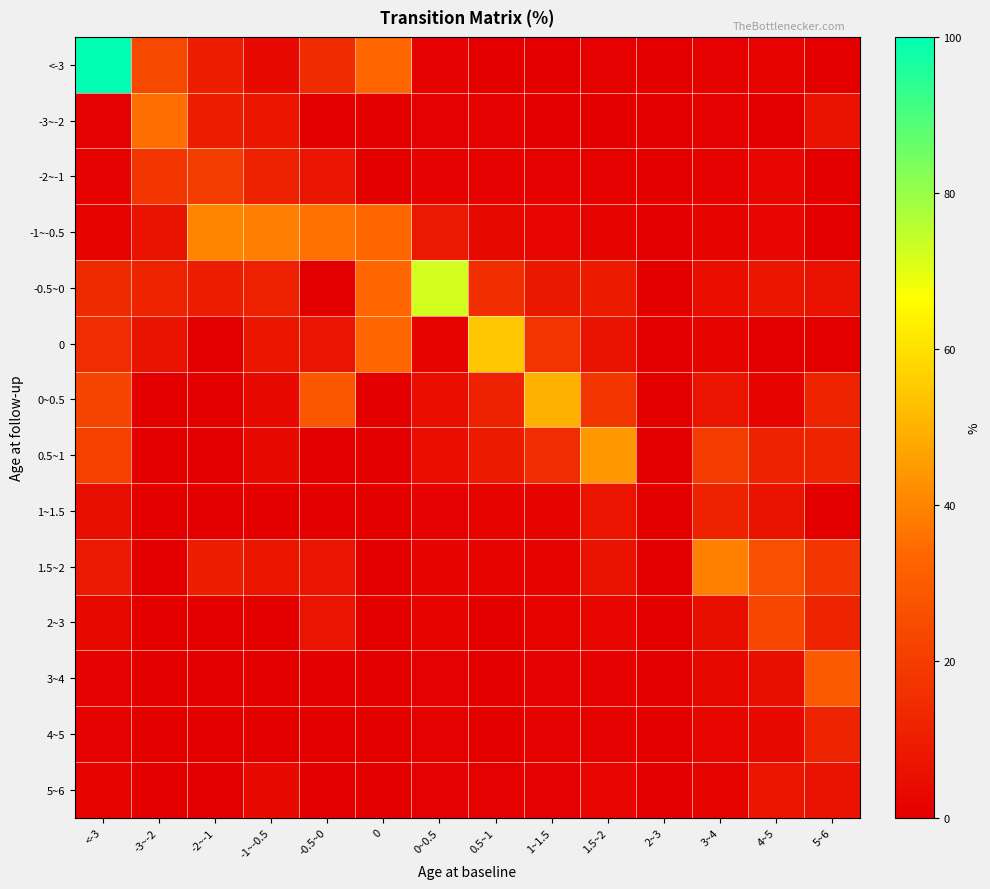

Which label corresponds to the smallest value in the chart?

2~3